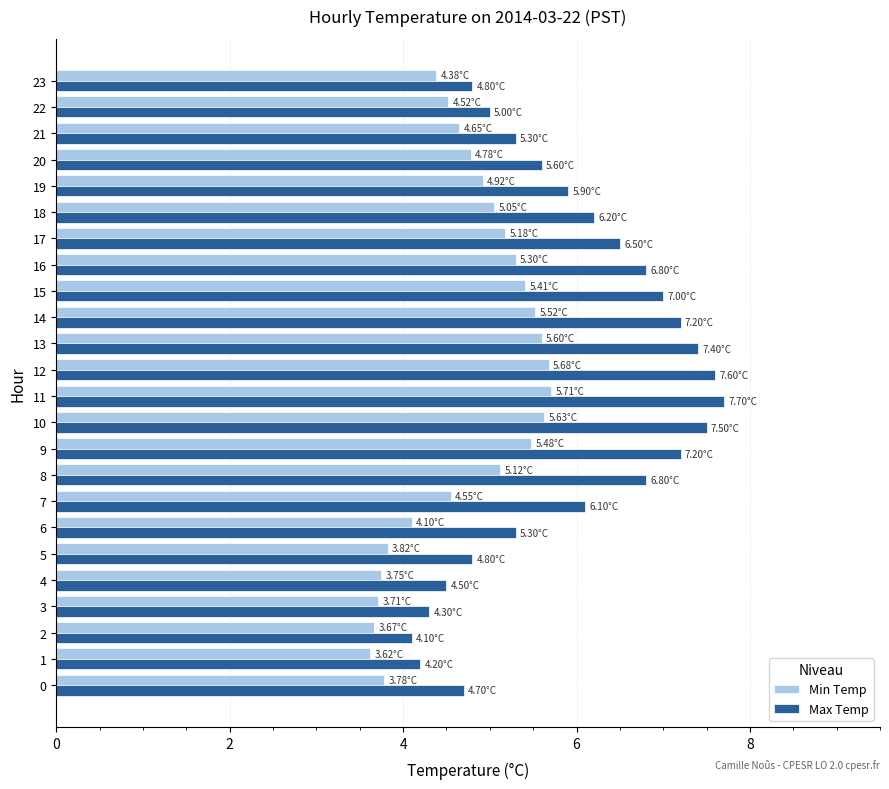

At 21, list the series in order from largest to smallest.

Max Temp, Min Temp